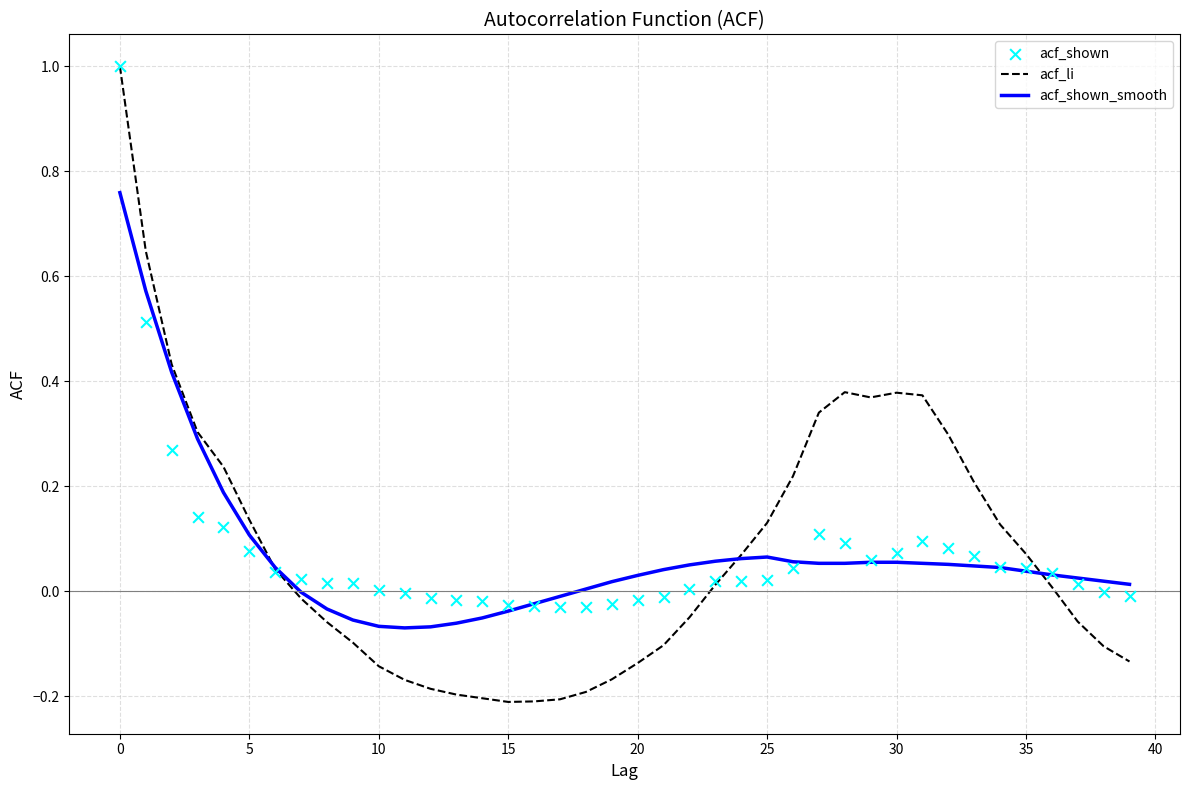

Which series has the largest Y range (max minus min)?

acf_li